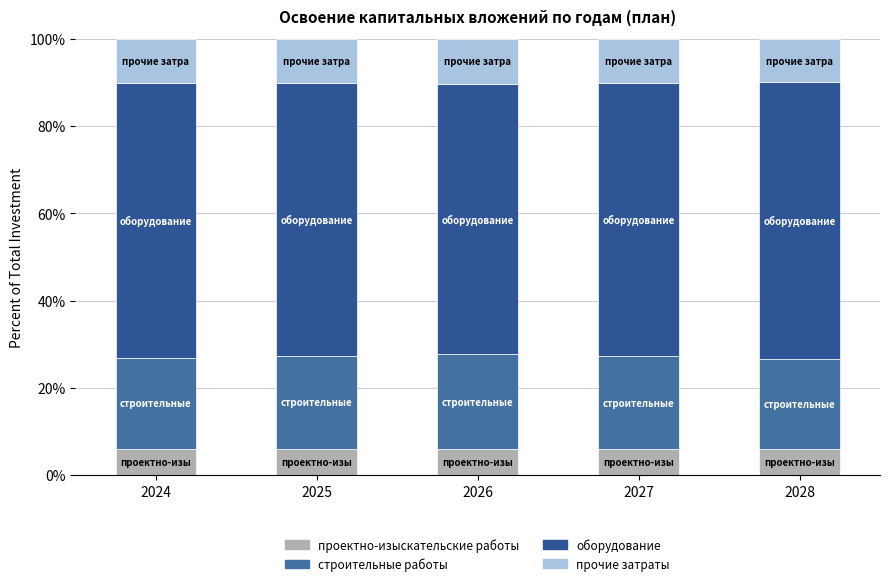

Is it true that проектно-изыскательские работы equals 2.6 at 2026?

False